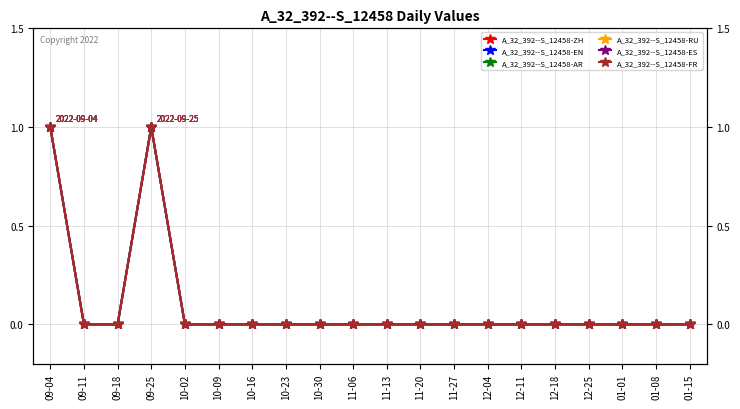

Which category has the lowest value in the A_32_392--S_12458-AR series?

09-11